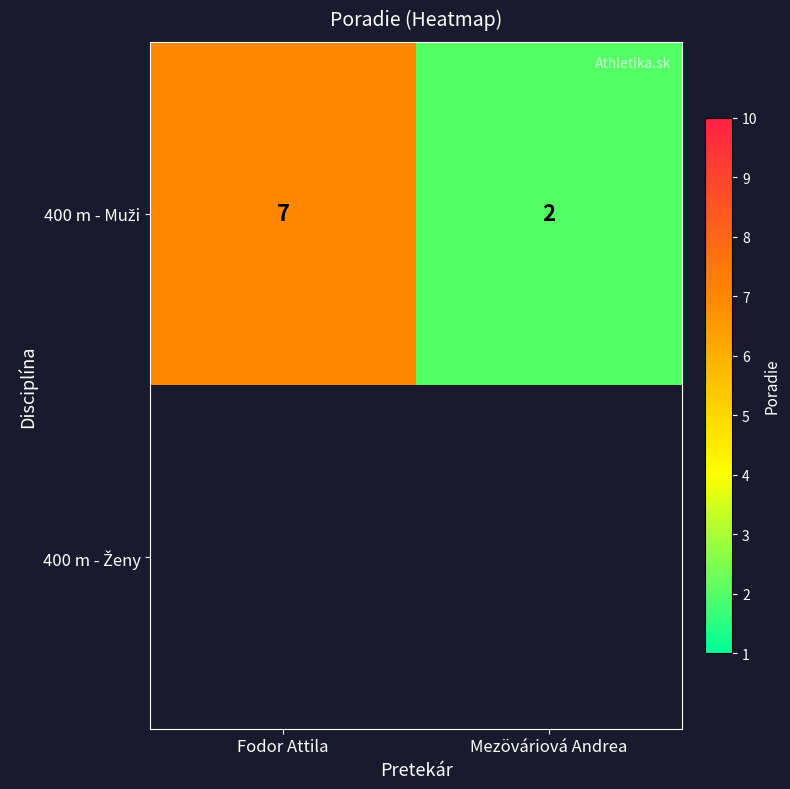

What is the sum of all 400 m - Muži values?

9.0